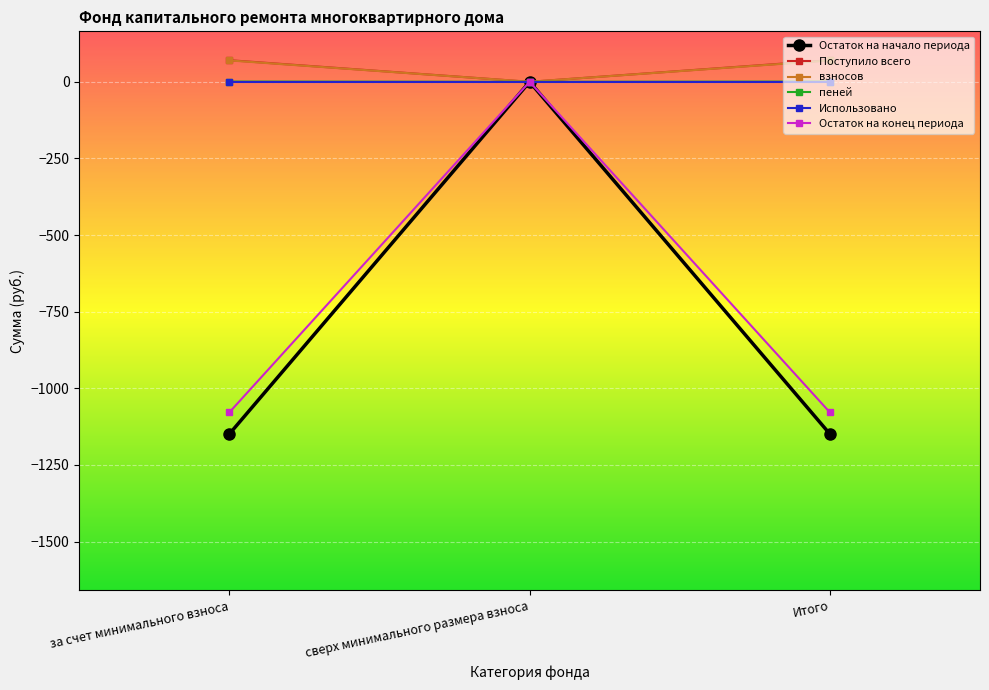

How many values in the Остаток на конец периода series exceed -1078?

1